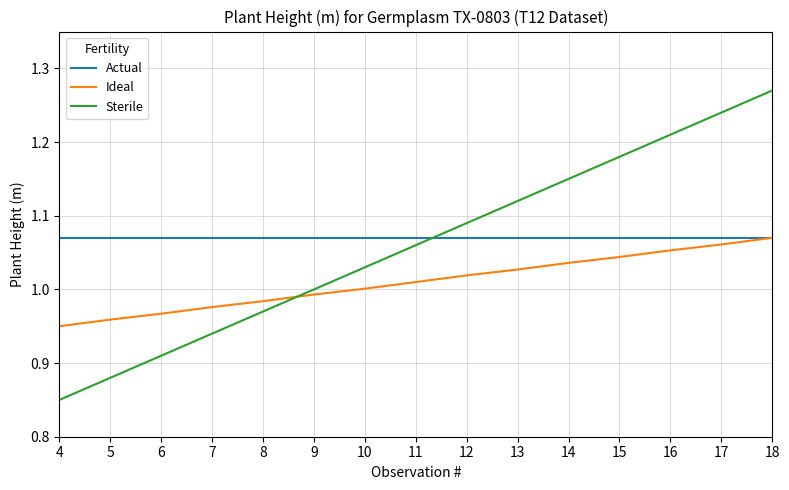

Does the chart display data point markers on the line(s)?

No